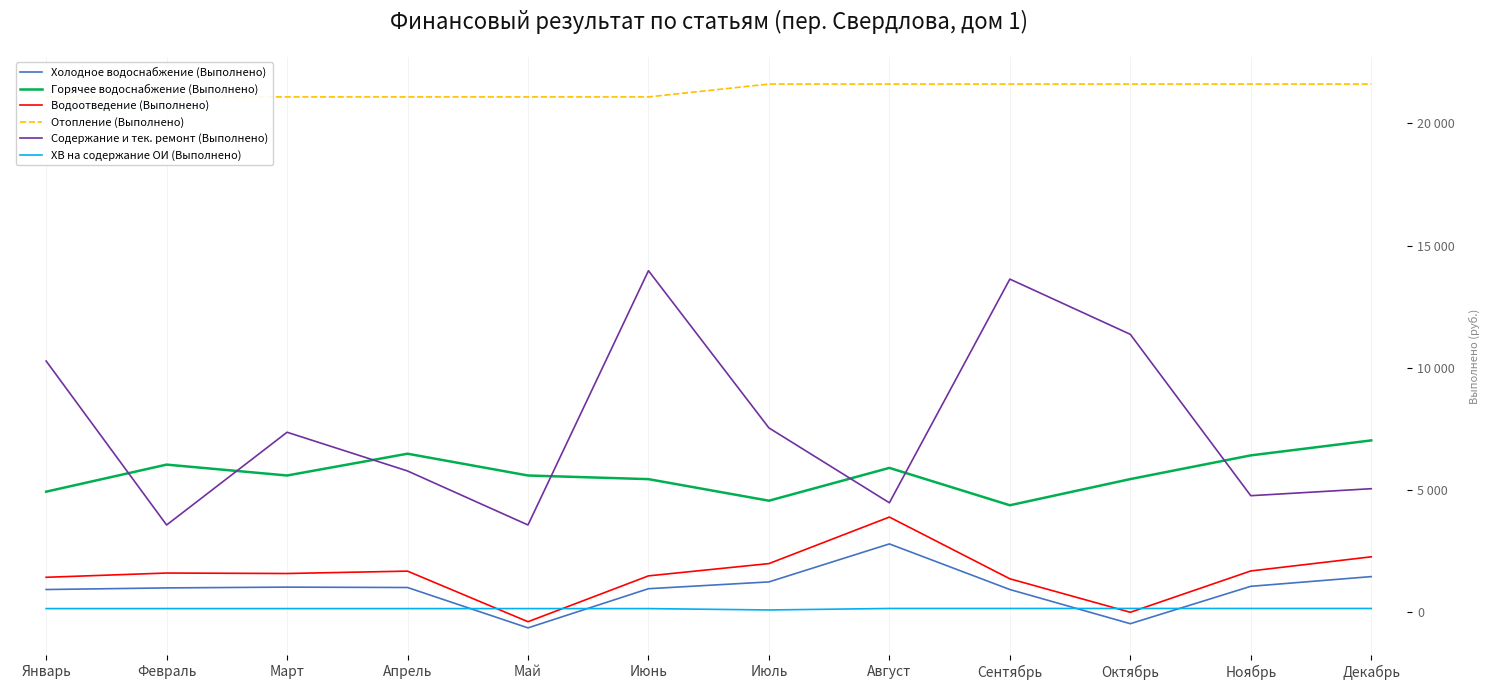

What is the difference between the highest and lowest values at Июль?

21507